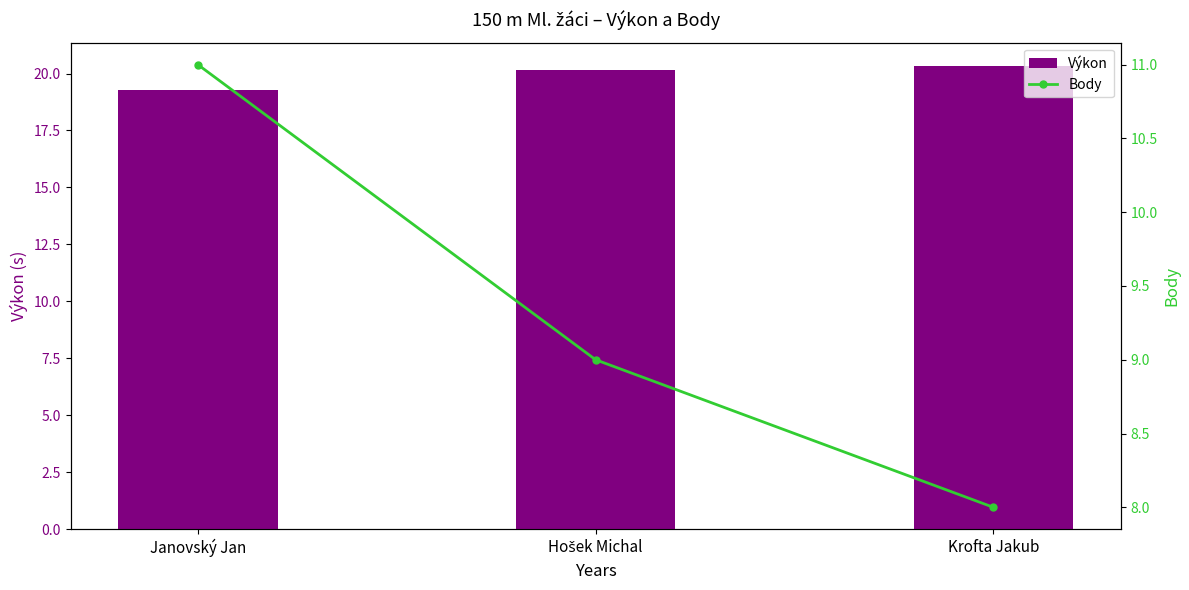

At which label does Body first exceed 9?

Janovský Jan